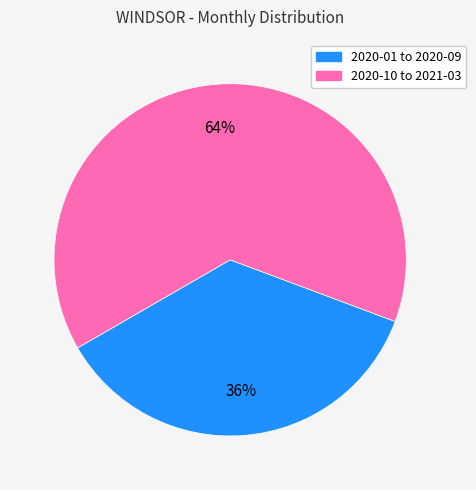

To the nearest percent, what is the average slice percentage?

50%